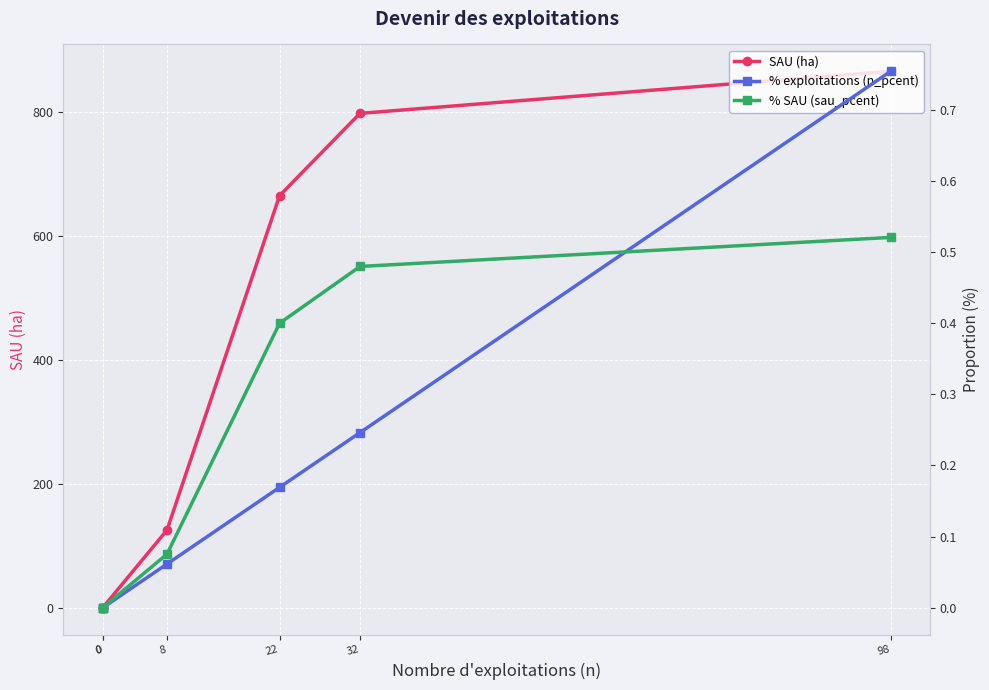

The % exploitations (n_pcent) series shows 0.0 at 0. True or false?

True